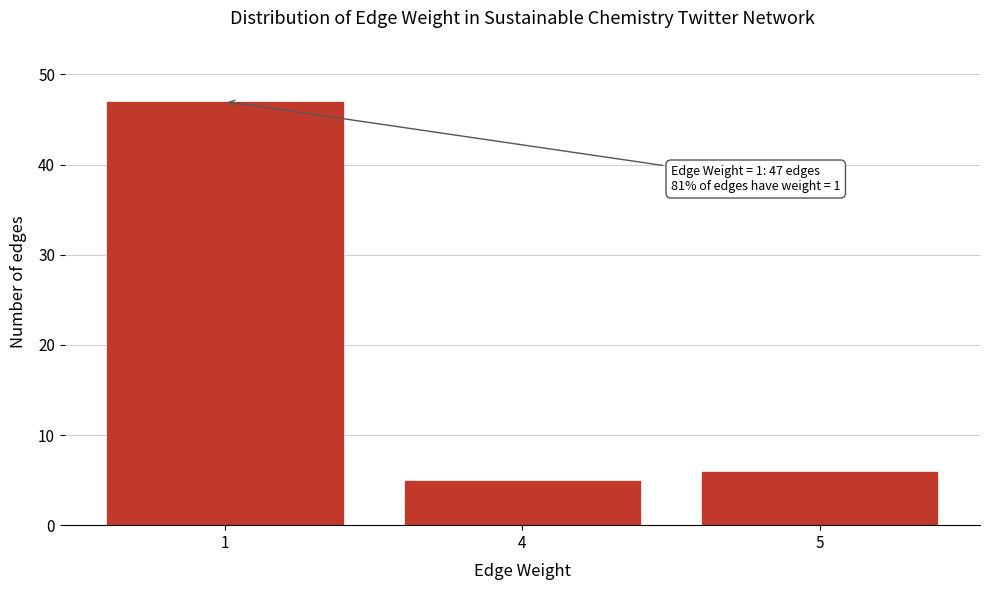

Reading left to right, extract all data points from this chart.

47	5	6